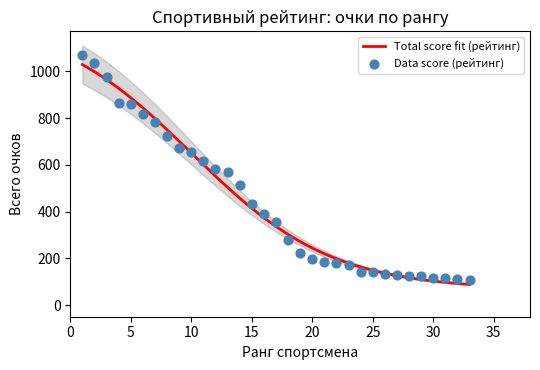

What is the maximum value for Total score fit (рейтинг)?

1029.2